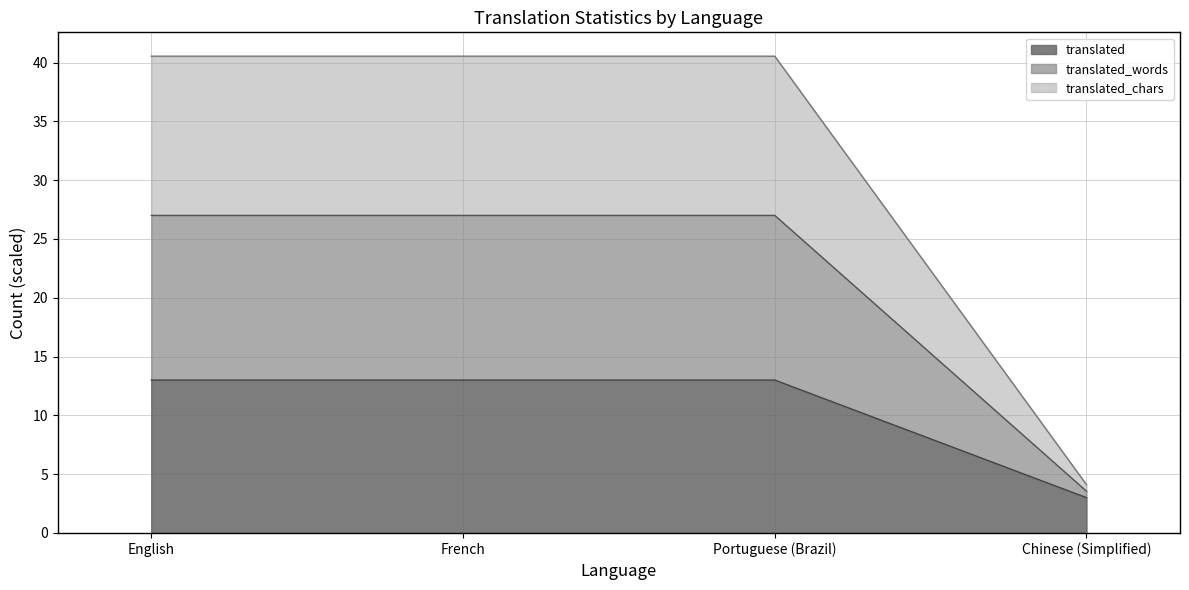

What is the label of the 2nd point from the left?

French